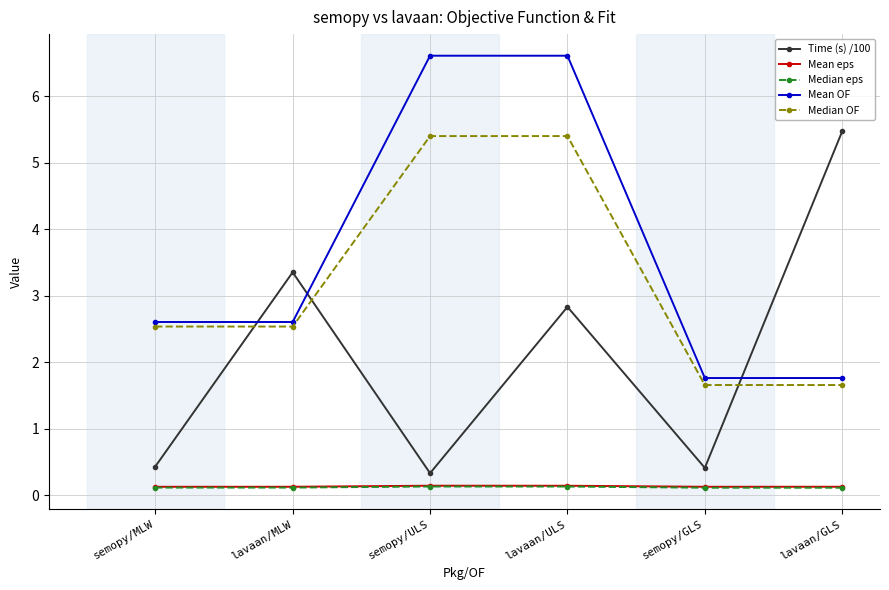

What is the greatest value displayed?

6.6